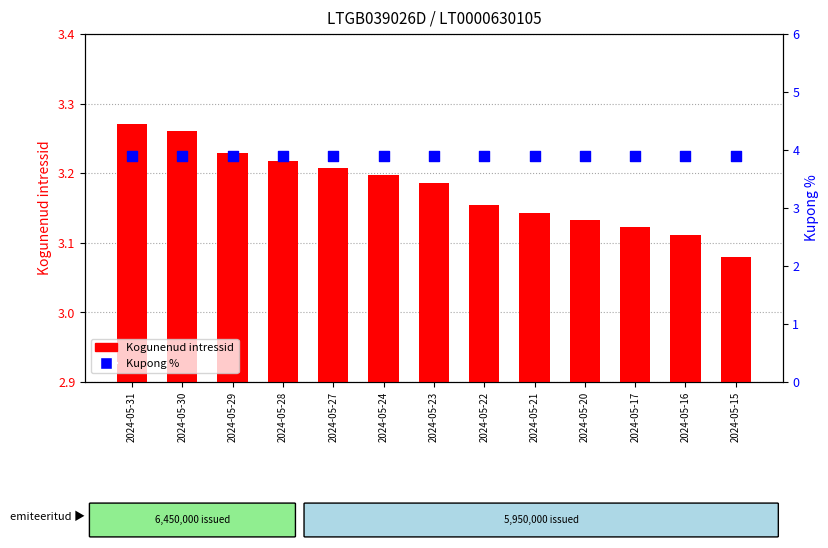

What are all the series names shown in the legend?

Kogunenud intressid, Kupong %